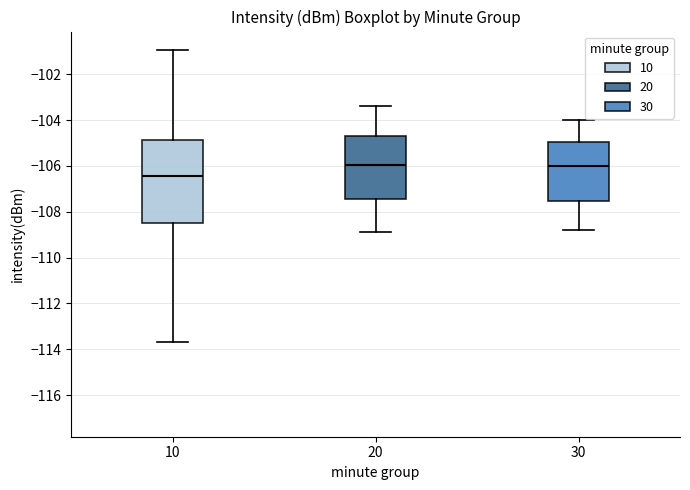

Reading left to right, transcribe this box plot: for each box, give where its median line is, the range the box spans, and where its two whiskers end, as read against the y-axis. The values are not printed on the chart, so give them approximately, as read against the axis.

10: median -106.4, box -108.4 to -104.8, whiskers -113.6 to -101.0
20: median -106.0, box -107.4 to -104.6, whiskers -108.8 to -103.4
30: median -106.0, box -107.6 to -105.0, whiskers -108.8 to -104.0